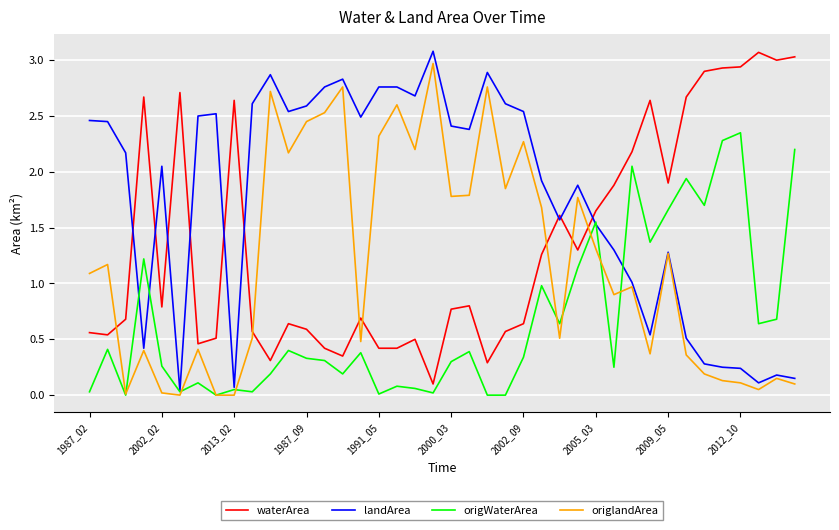

Which series has the largest total across all categories?

landArea